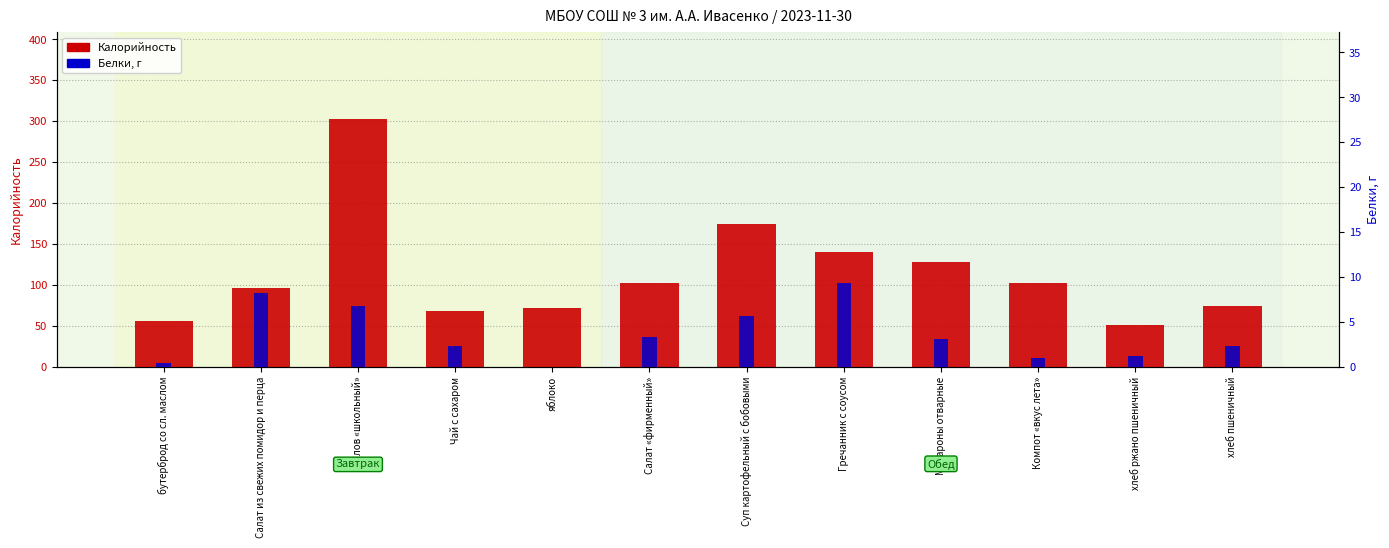

Where is Калорийность nearest to the value 177?

Суп картофельный с бобовыми